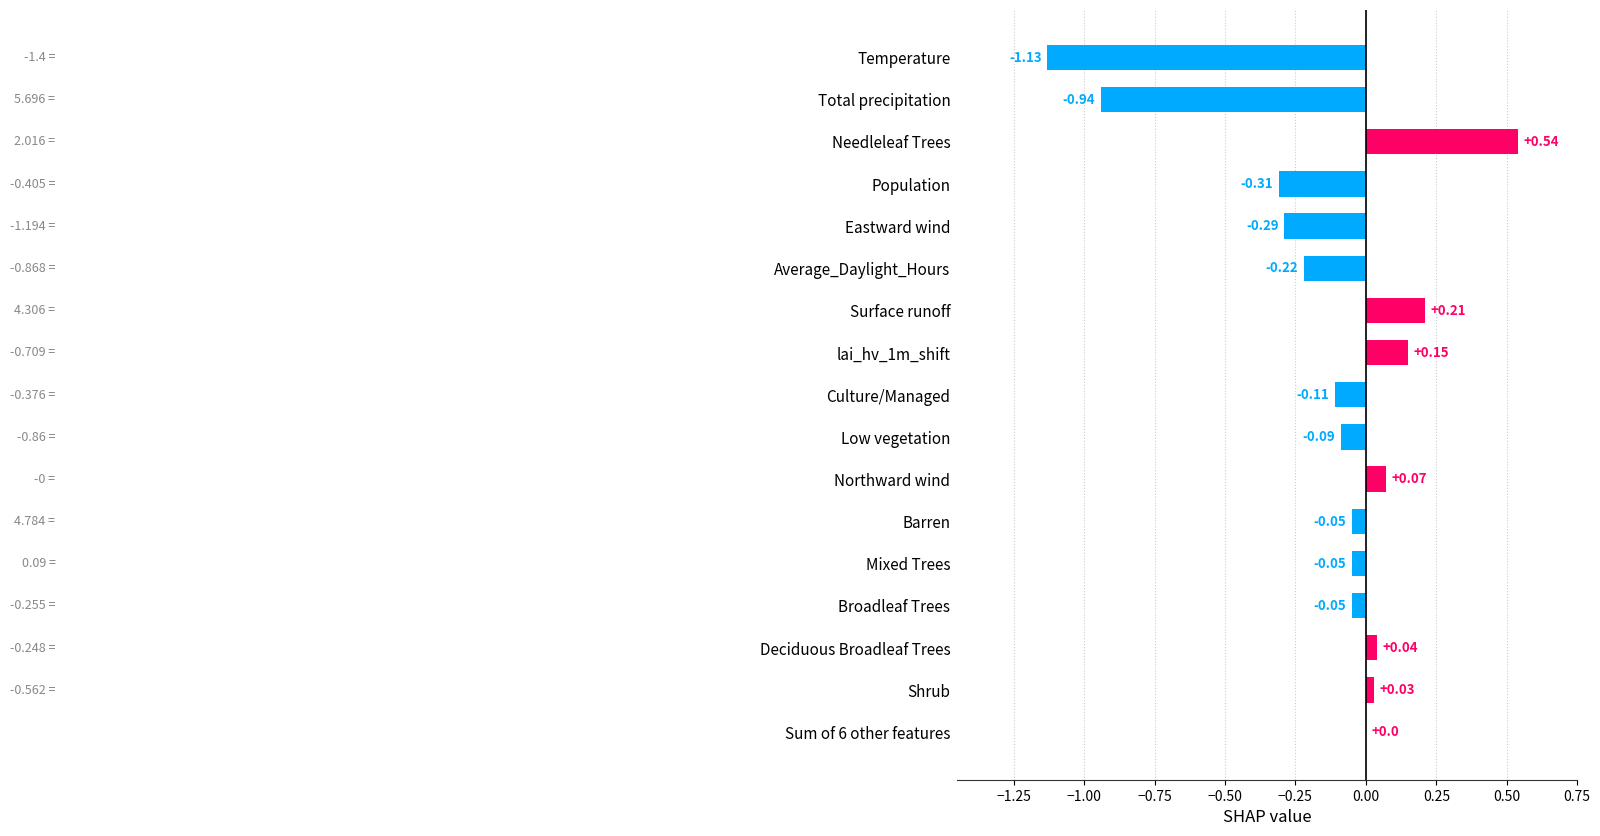

Count the number of data series in this chart.

1